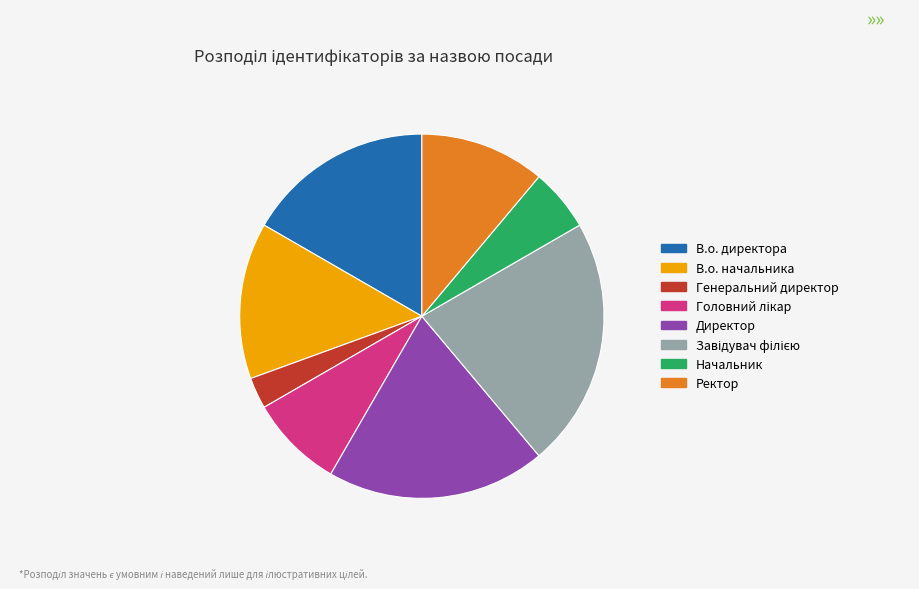

Which slice is the smallest?

Генеральний директор